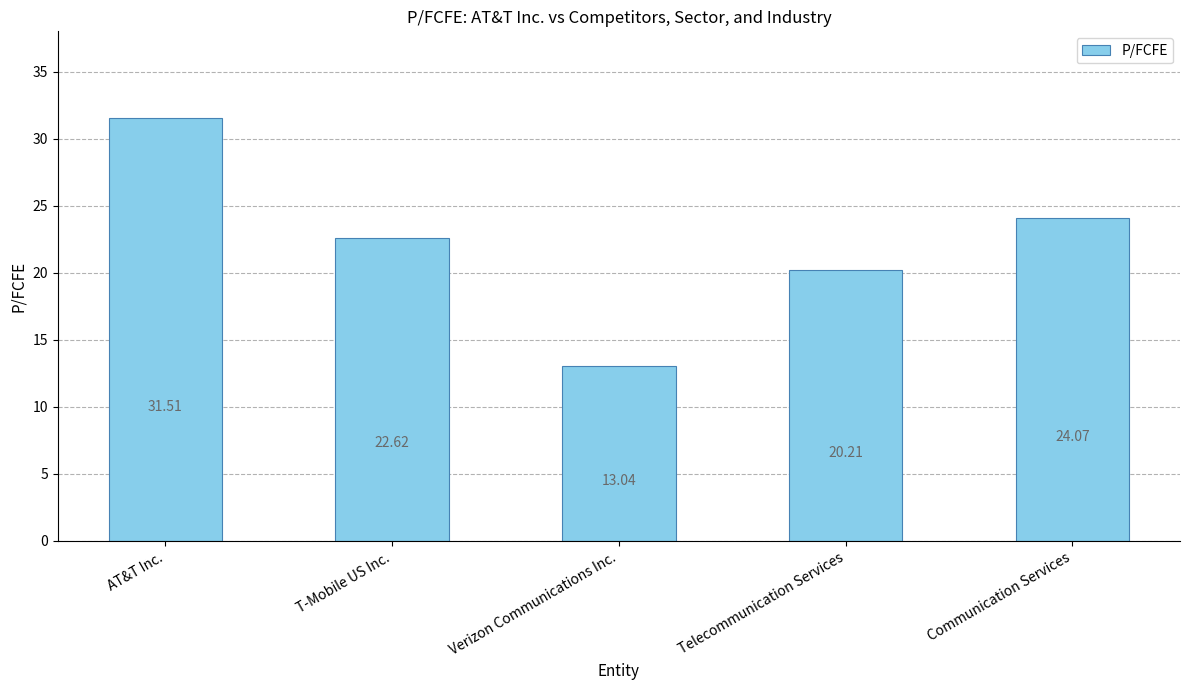

What is the value of the 1st bar from the left?

31.5